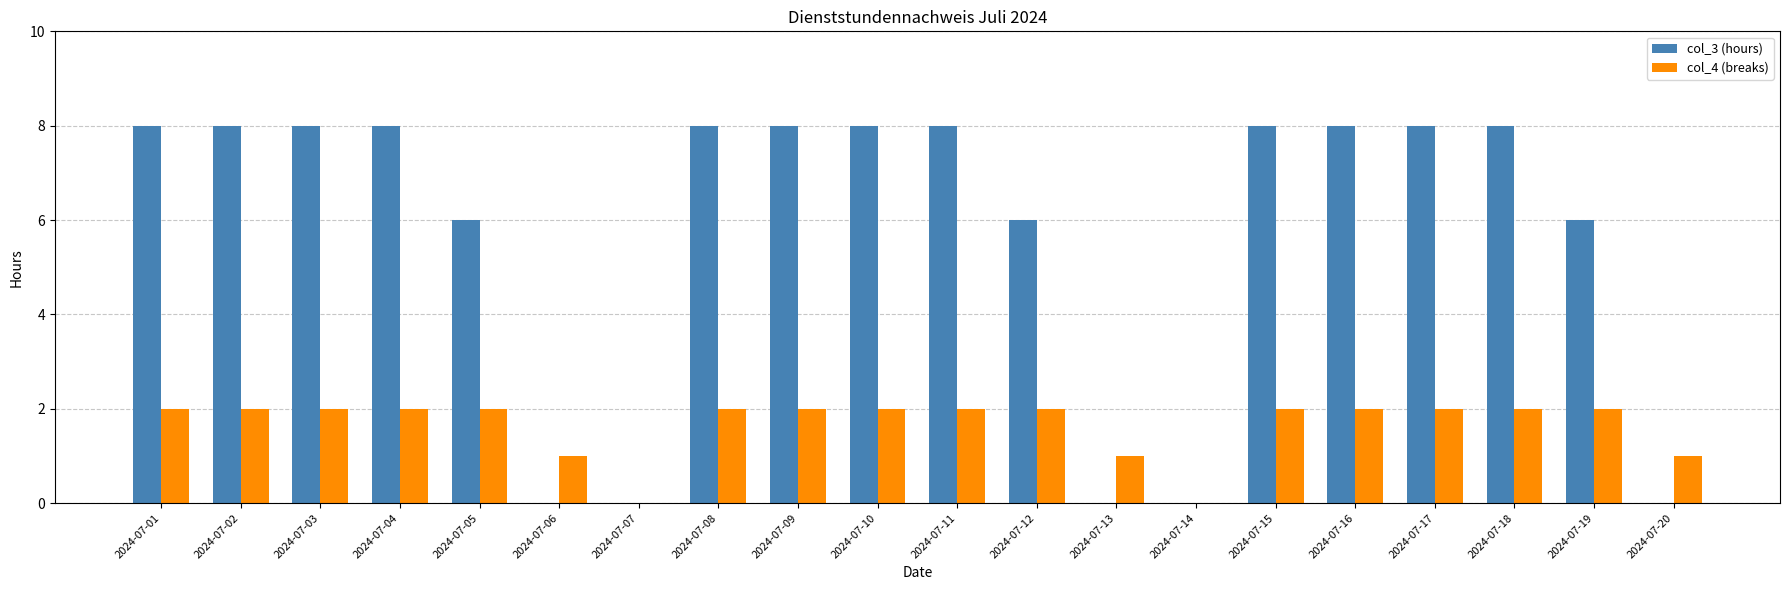

What is the sum of the col_4 (breaks) values at 2024-07-10 and 2024-07-02?

4